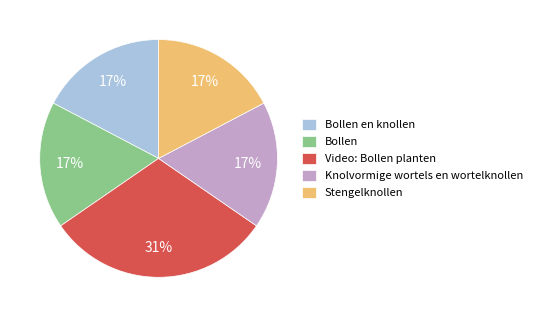

To the nearest percent, what portion does Knolvormige wortels en wortelknollen represent?

17%